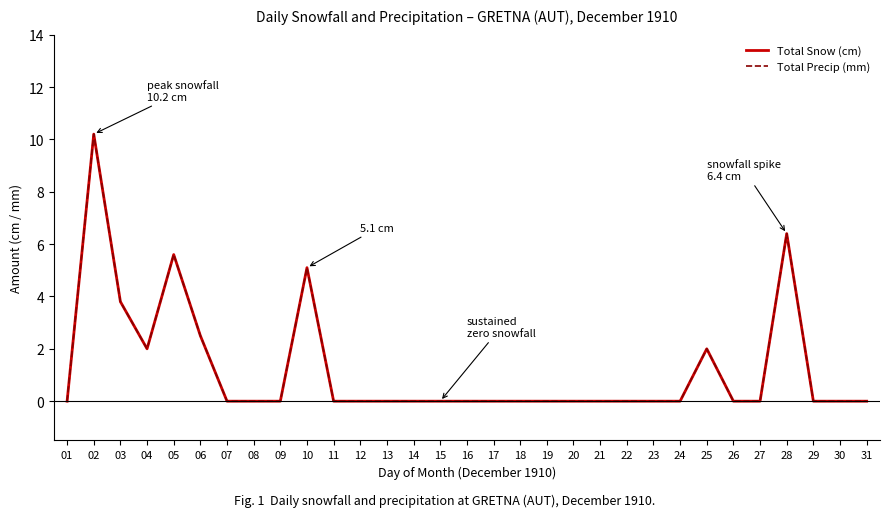

Reading left to right, what are all the values shown in this chart?

Total Snow (cm): 0.0	10.2	3.8	2.0	5.6	2.5	0.0	0.0	0.0	5.1	0.0	0.0	0.0	0.0	0.0	0.0	0.0	0.0	0.0	0.0	0.0	0.0	0.0	0.0	2.0	0.0	0.0	6.4	0.0	0.0	0.0
Total Precip (mm): 0.0	10.2	3.8	2.0	5.6	2.5	0.0	0.0	0.0	5.1	0.0	0.0	0.0	0.0	0.0	0.0	0.0	0.0	0.0	0.0	0.0	0.0	0.0	0.0	2.0	0.0	0.0	6.4	0.0	0.0	0.0